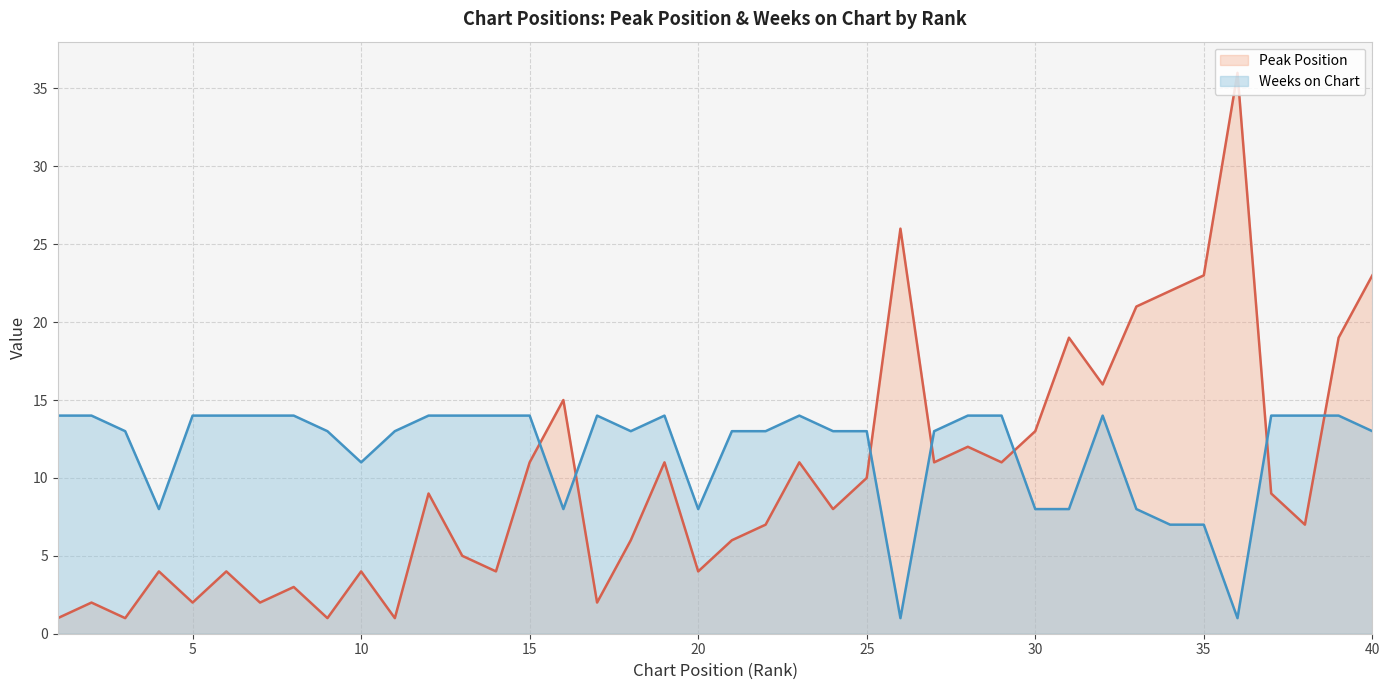

What is the minimum value shown in the chart?

1